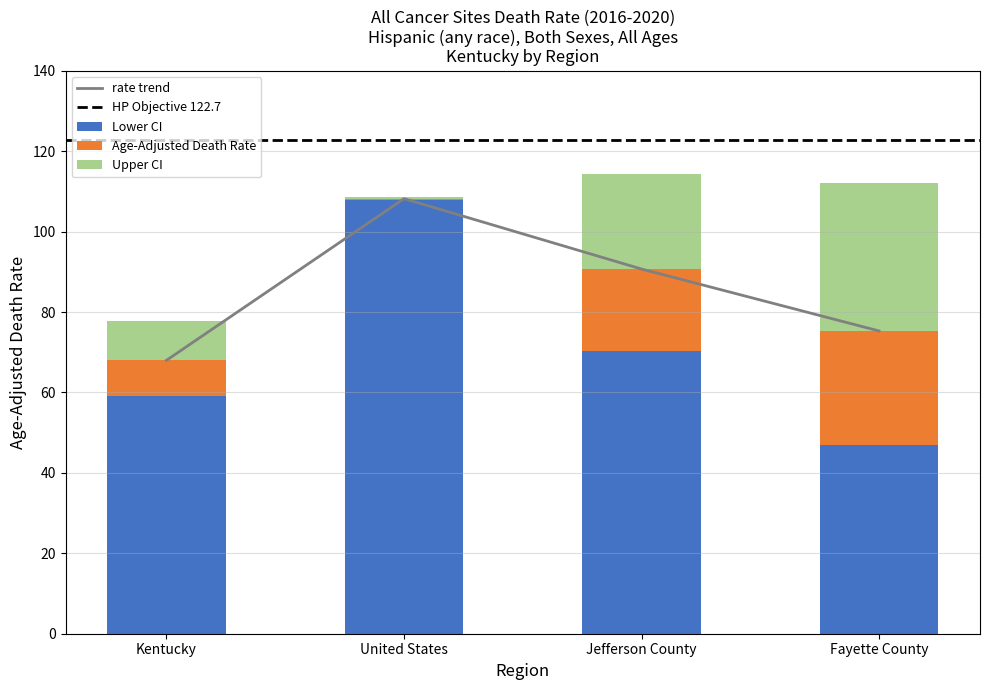

What is the approximate value of Age-Adjusted Death Rate at Jefferson County?

90.7